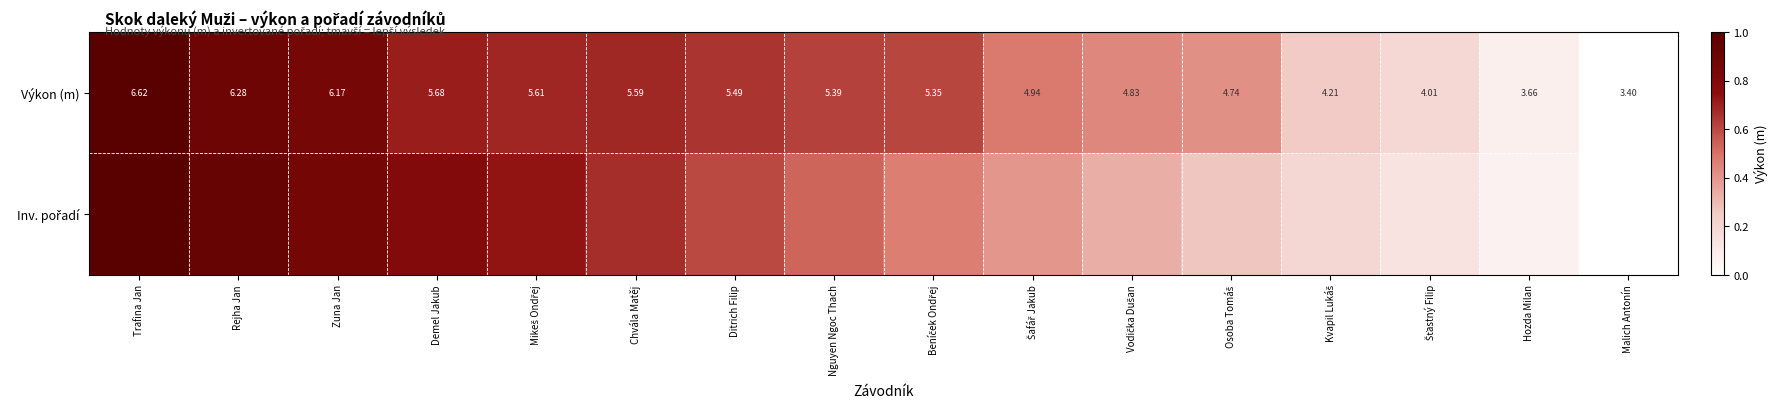

At how many categories does at least one series exceed 0?

15